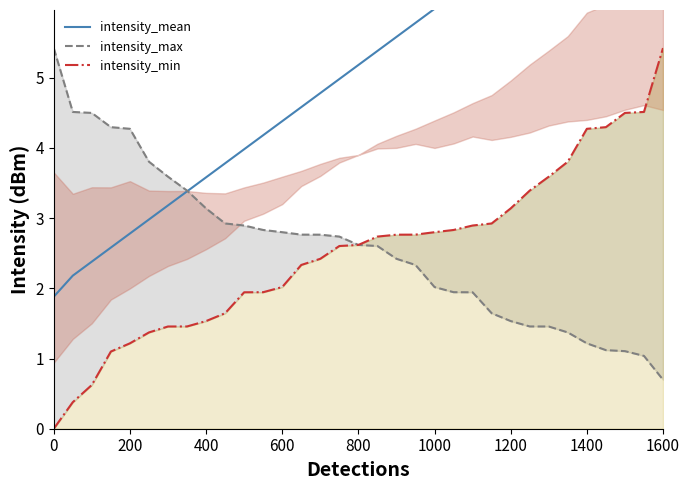

What is the difference between the highest and lowest values at 1000?

4.0